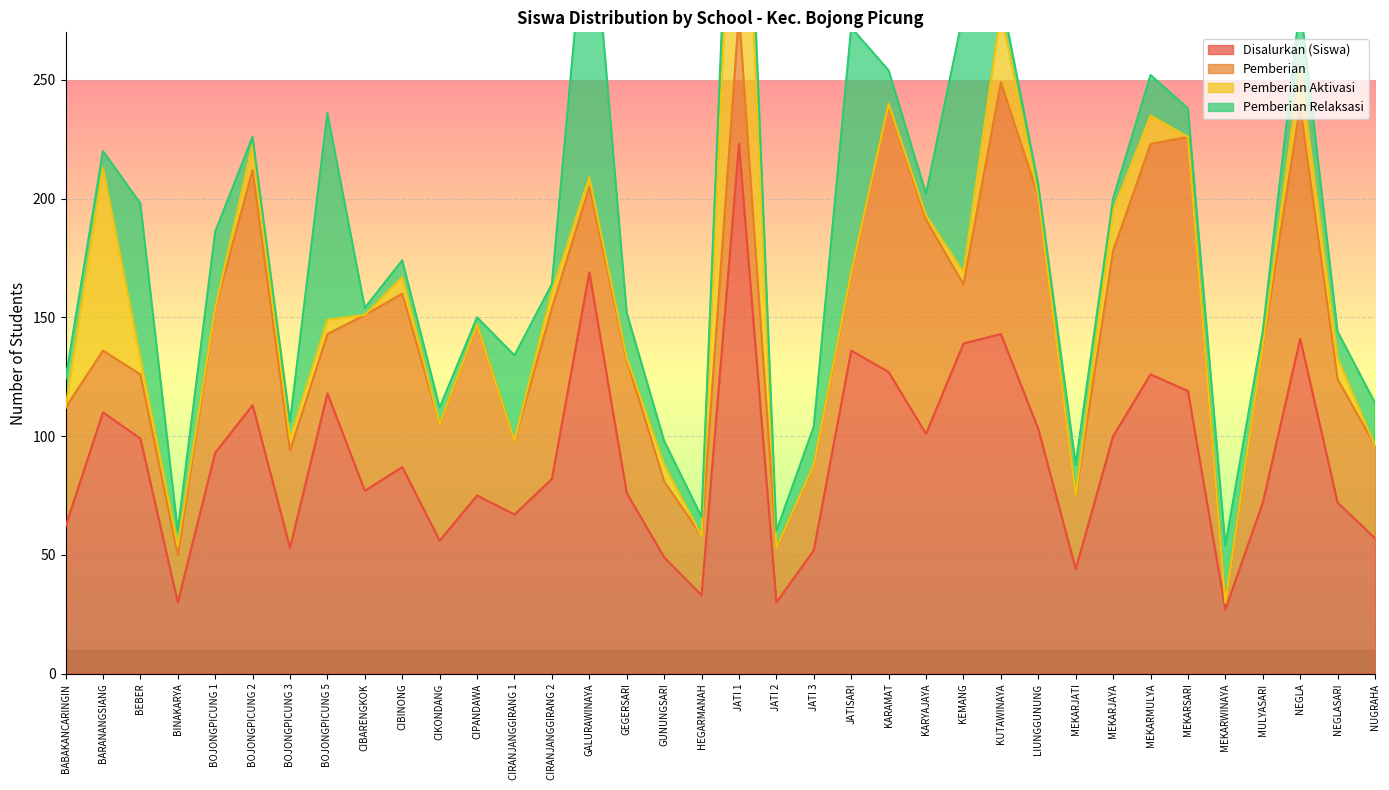

What is the maximum value for Disalurkan (Siswa)?

223